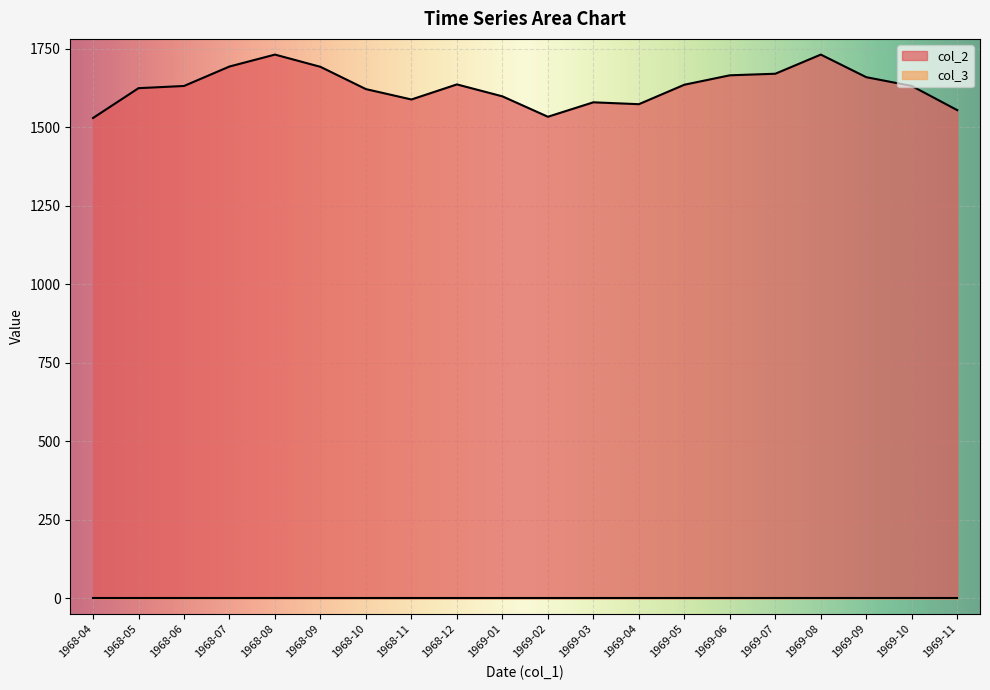

What is the label of the 10th point from the left?

1969-01